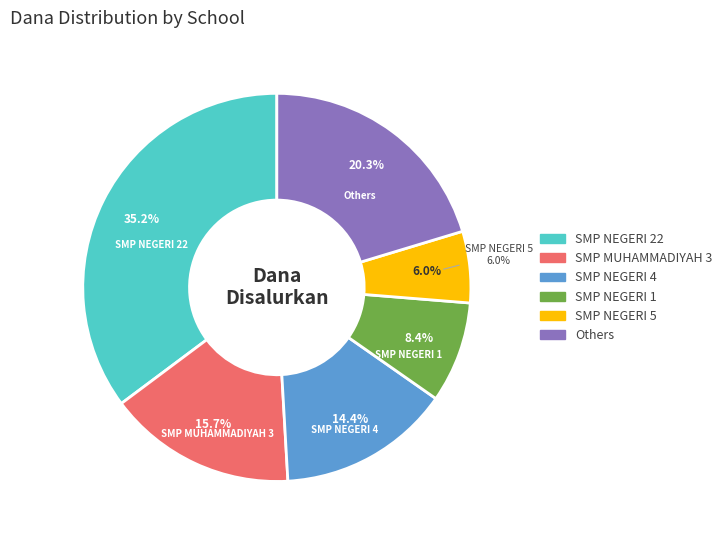

True or false: SMP NEGERI 4 accounts for 14% of the total.

True